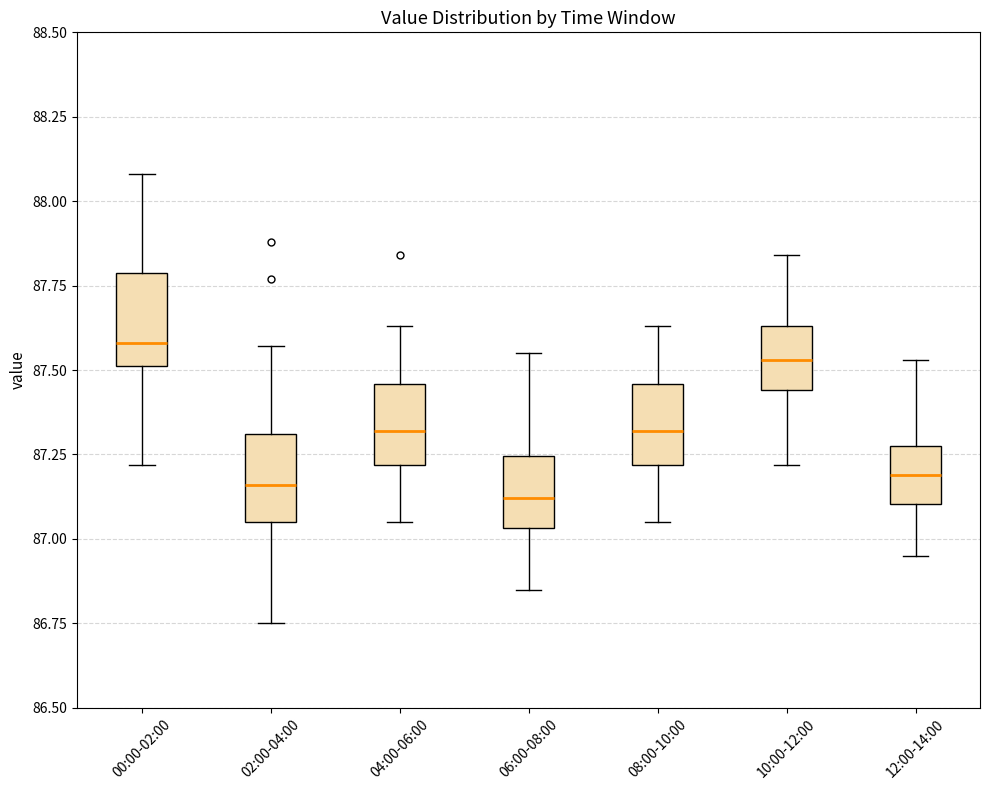

Reading left to right, transcribe this box plot: for each box, give where its median line is, the range the box spans, and where its two whiskers end, as read against the y-axis. The values are not printed on the chart, so give them approximately, as read against the axis.

00:00-02:00: median 87.60, box 87.50 to 87.80, whiskers 87.20 to 88.10
02:00-04:00: median 87.15, box 87.05 to 87.30, whiskers 86.75 to 87.55
04:00-06:00: median 87.30, box 87.20 to 87.45, whiskers 87.05 to 87.65
06:00-08:00: median 87.10, box 87.05 to 87.25, whiskers 86.85 to 87.55
08:00-10:00: median 87.30, box 87.20 to 87.45, whiskers 87.05 to 87.65
10:00-12:00: median 87.55, box 87.45 to 87.65, whiskers 87.20 to 87.85
12:00-14:00: median 87.20, box 87.10 to 87.30, whiskers 86.95 to 87.55